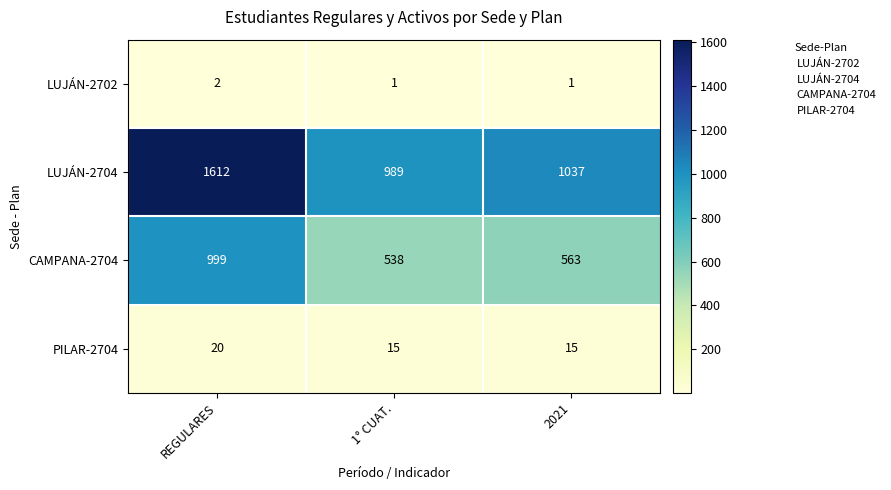

Reading right to left, list all the values displayed in this chart.

LUJÁN-2702: 1	1	2
LUJÁN-2704: 1037	989	1612
CAMPANA-2704: 563	538	999
PILAR-2704: 15	15	20